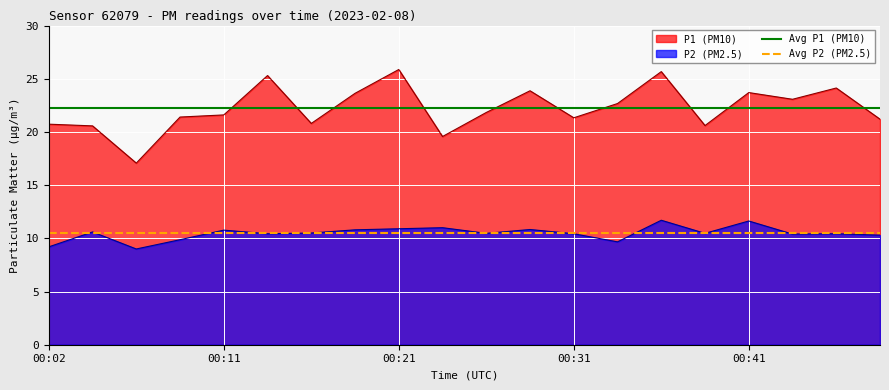

At 00:02, list the series in order from largest to smallest.

Avg P1 (PM10), P1 (PM10), Avg P2 (PM2.5), P2 (PM2.5)